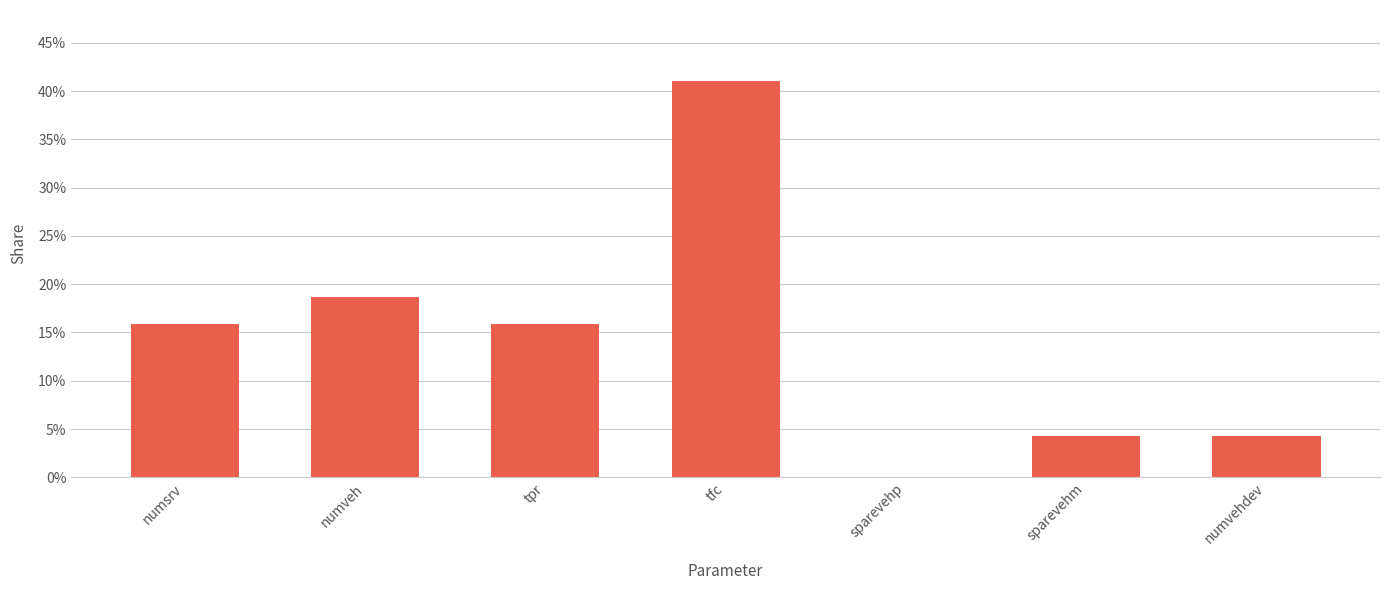

Rank the categories by value from lowest to highest.

sparevehp, sparevehm, numvehdev, numsrv, tpr, numveh, tfc